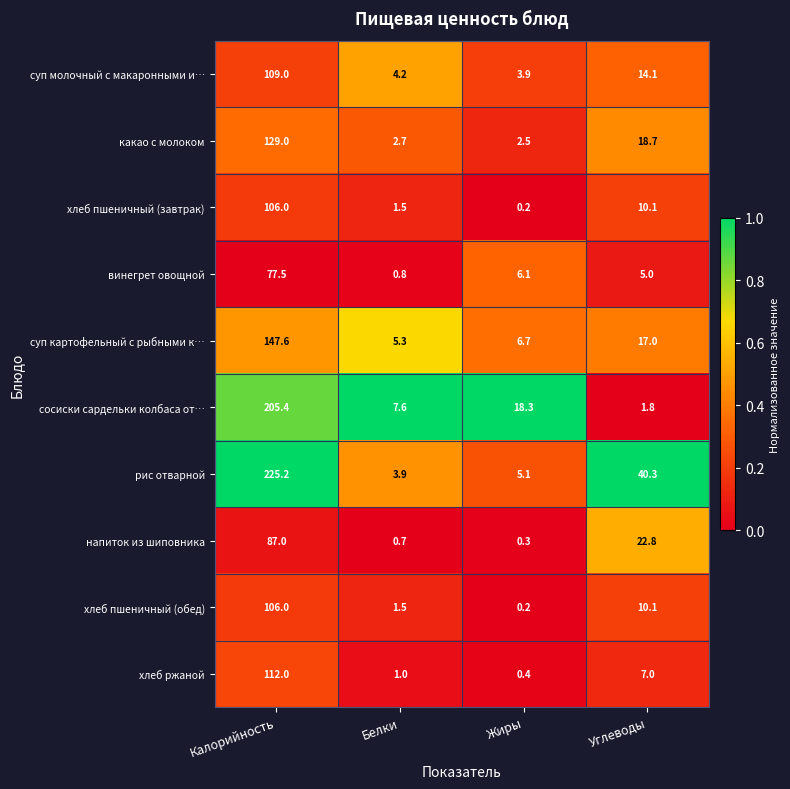

Is it true that суп картофельный с рыбными к… equals 147.6 at Калорийность?

True